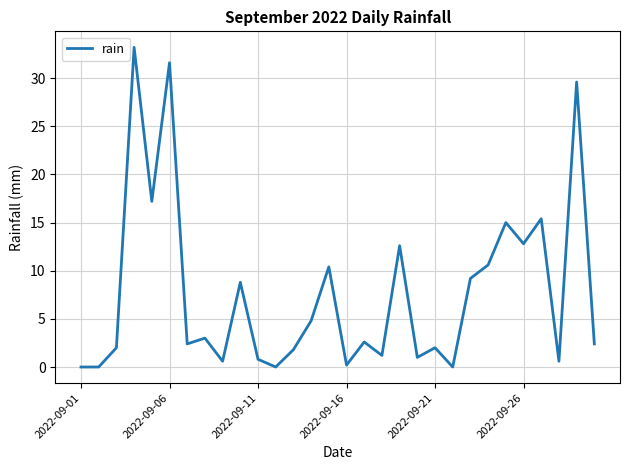

What is the maximum value shown in the chart?

33.2